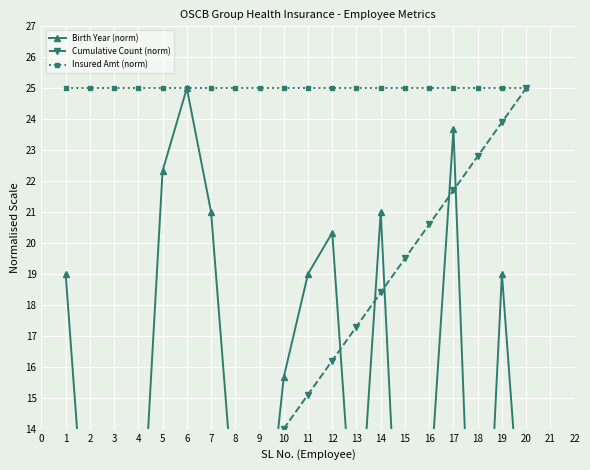

True or false: Birth Year (norm) and Insured Amt (norm) intersect in this chart.

False